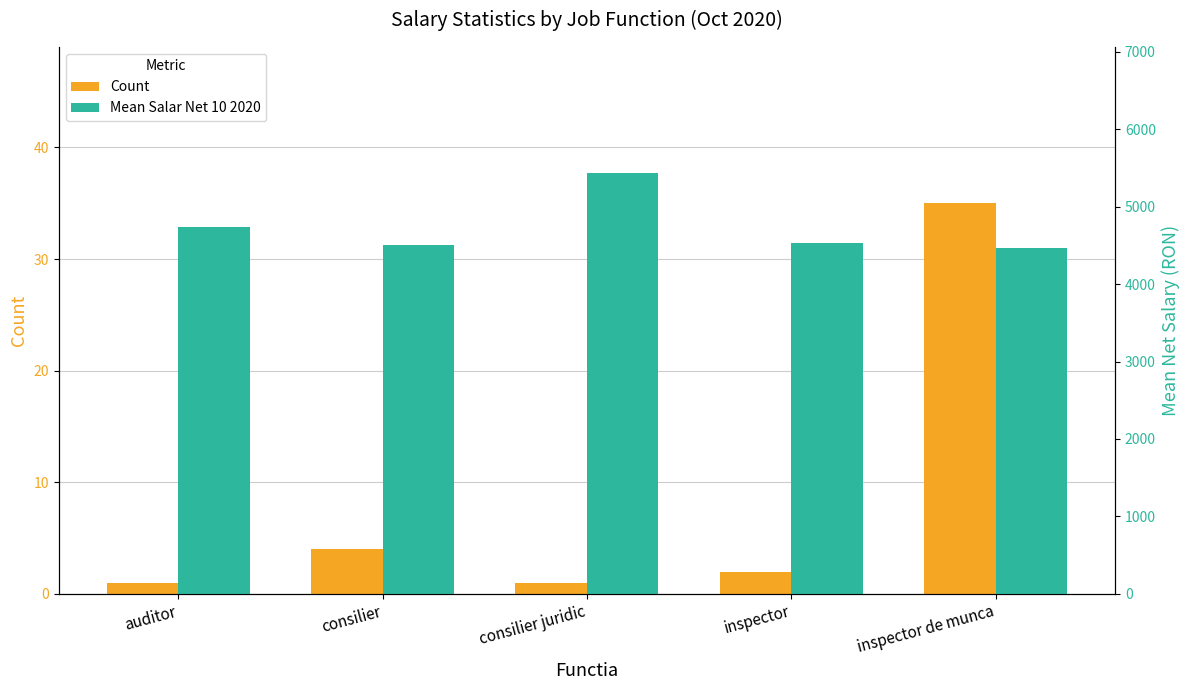

The value of Mean Salar Net 10 2020 at consilier juridic is 5432. True or false?

True